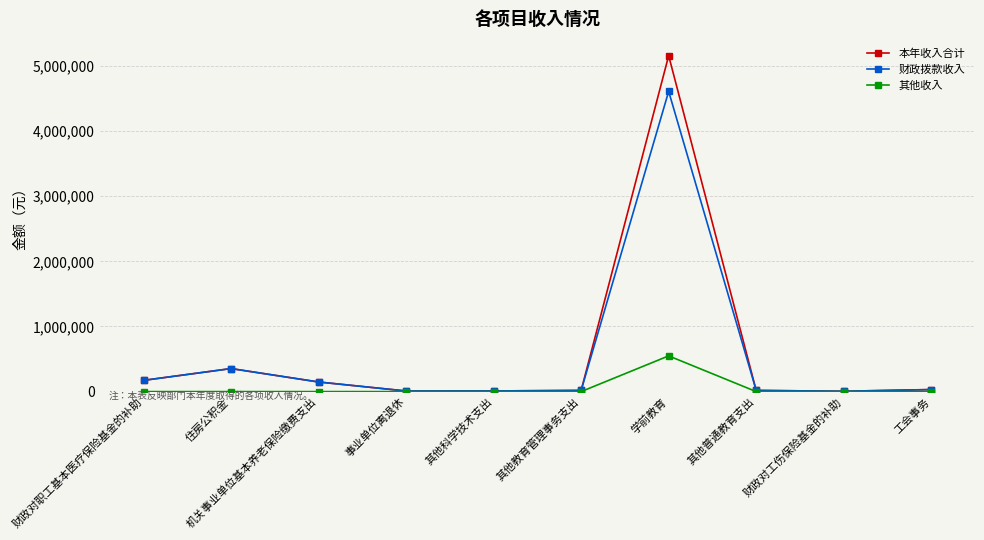

What is the spread (max minus min) of values at 工会事务?

31277.7